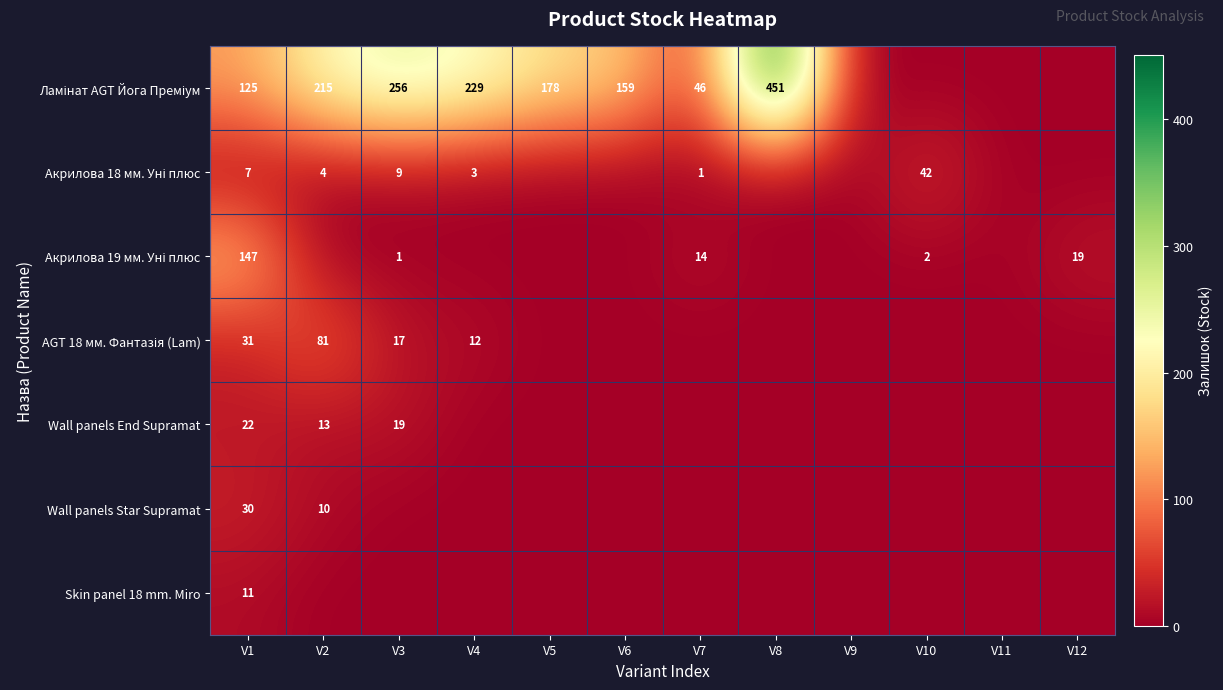

At V9, list the series in order from smallest to largest.

Ламінат AGT Йога Преміум, Акрилова 18 мм. Уні плюс, Акрилова 19 мм. Уні плюс, AGT 18 мм. Фантазія (Lam), Wall panels End Supramat, Wall panels Star Supramat, Skin panel 18 mm. Miro